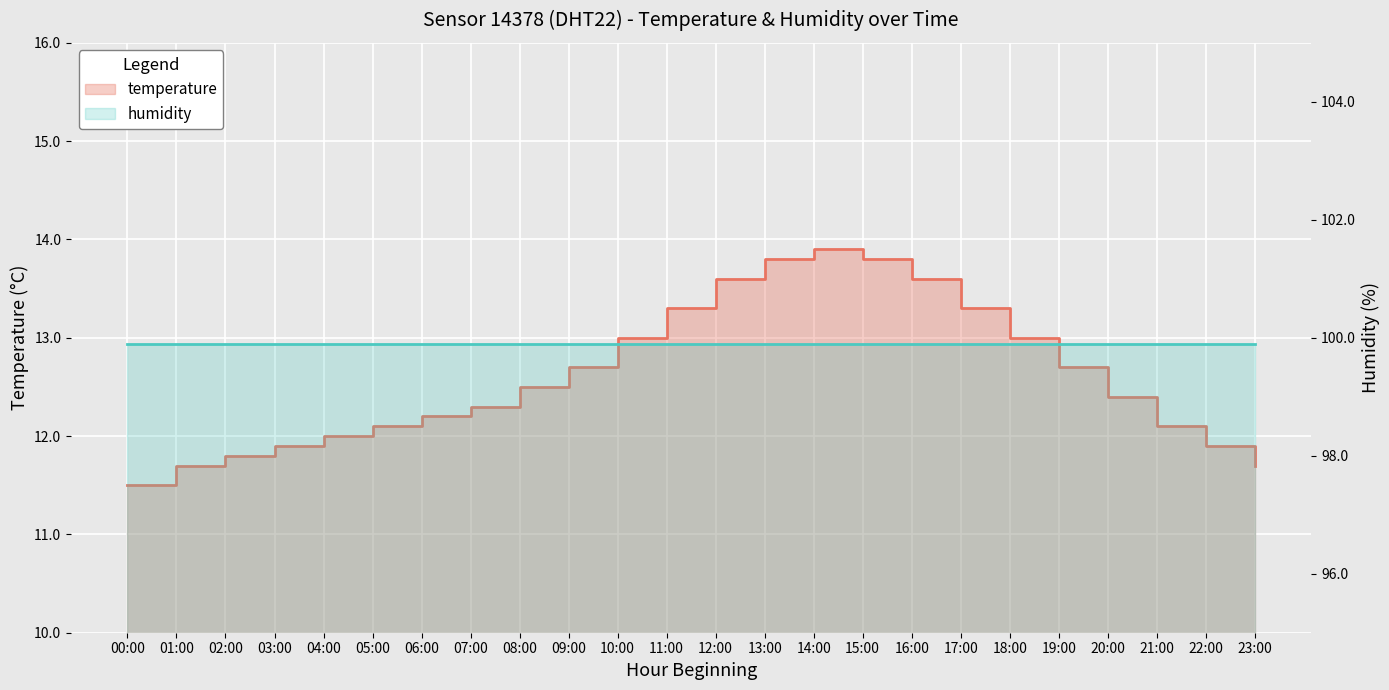

List the labels in order of value, largest first.

14:00, 13:00, 15:00, 12:00, 16:00, 11:00, 17:00, 10:00, 18:00, 09:00, 19:00, 08:00, 20:00, 07:00, 06:00, 05:00, 21:00, 04:00, 03:00, 22:00, 02:00, 01:00, 23:00, 00:00